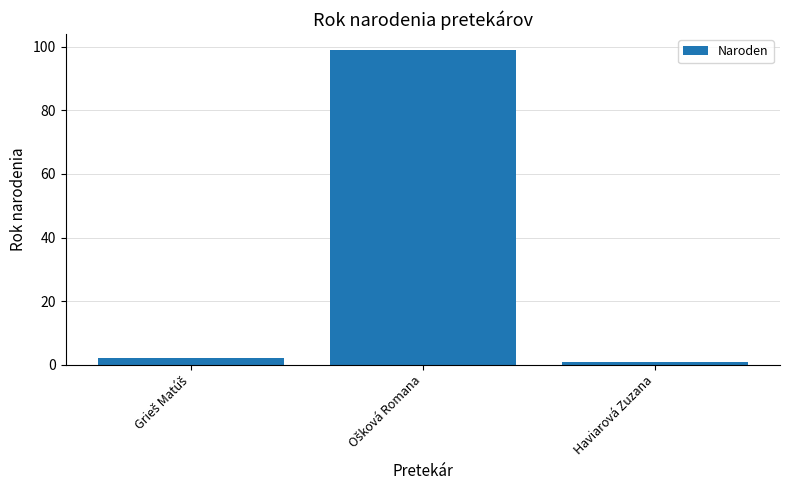

What is the label of the 1st bar from the right?

Haviarová Zuzana